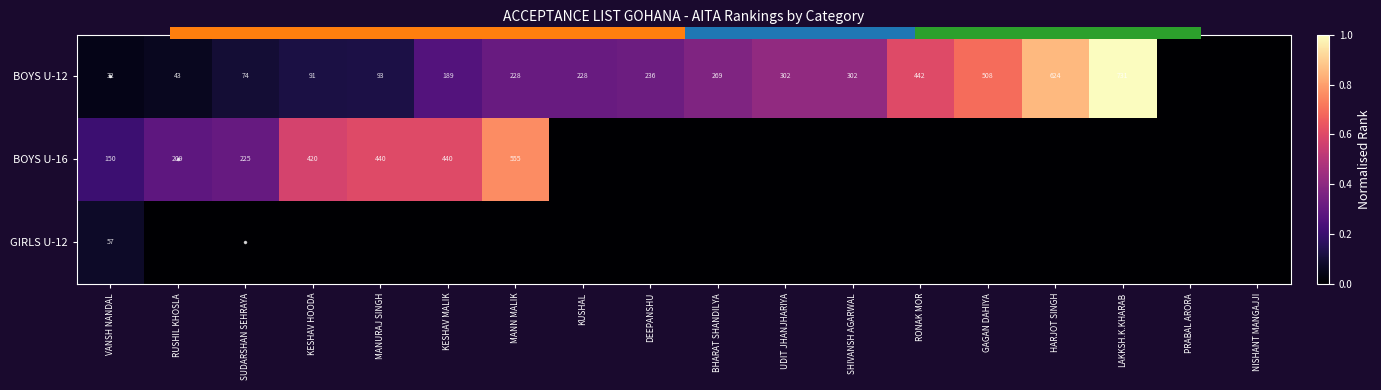

Rank the series at MANN MALIK from highest to lowest value.

BOYS U-16, BOYS U-12, GIRLS U-12